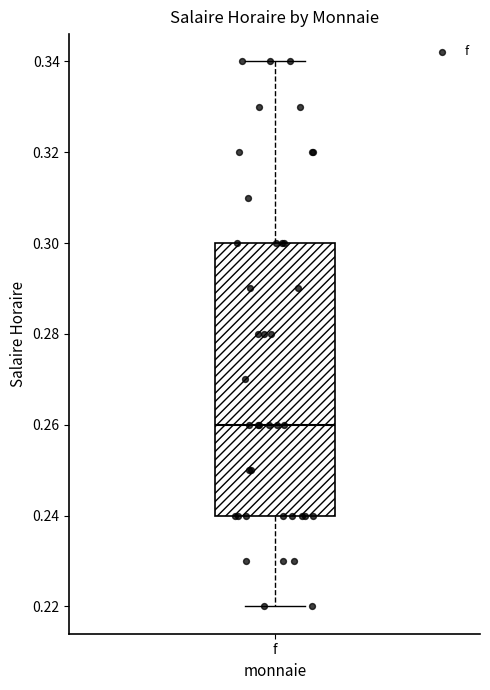

Where does the lower whisker of the box for f end on the y-axis? The values are not printed on the chart, so give them approximately, as read against the axis.

0.22